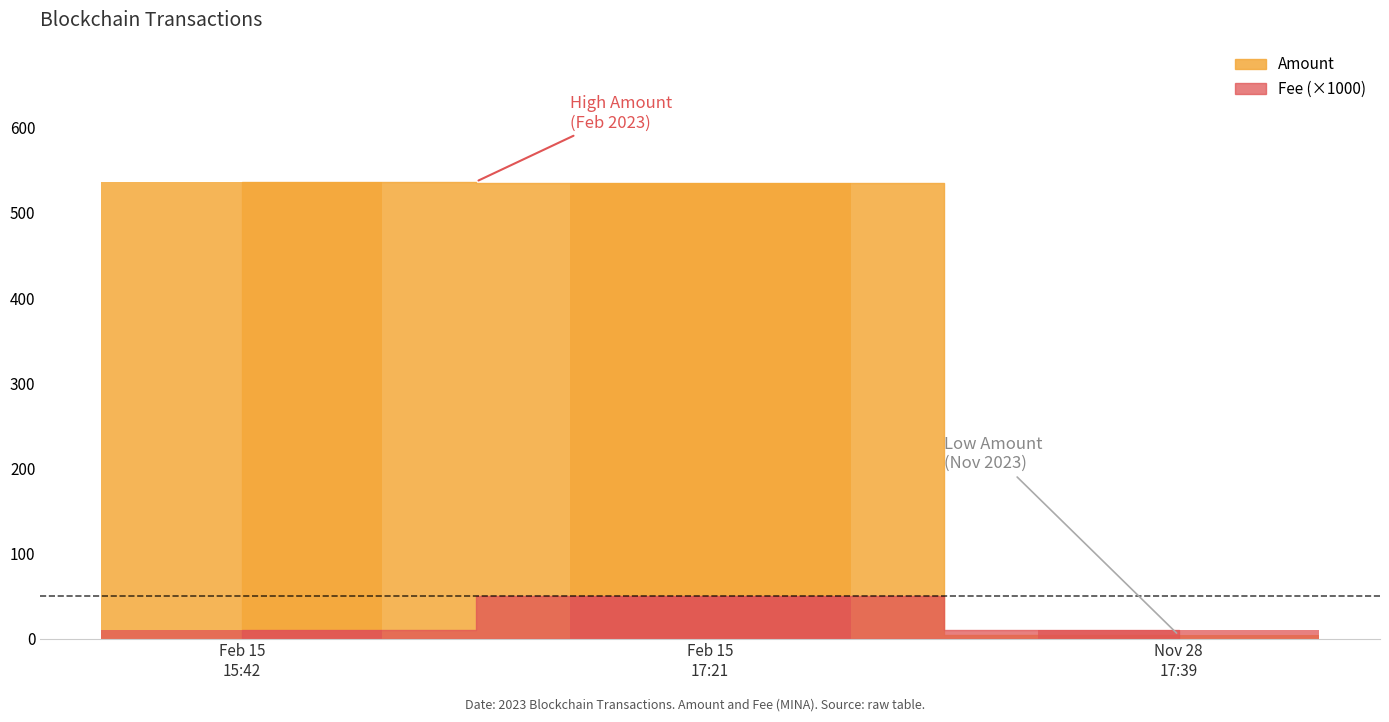

What is the value of the Amount bar at the 3rd from the left?

4.1